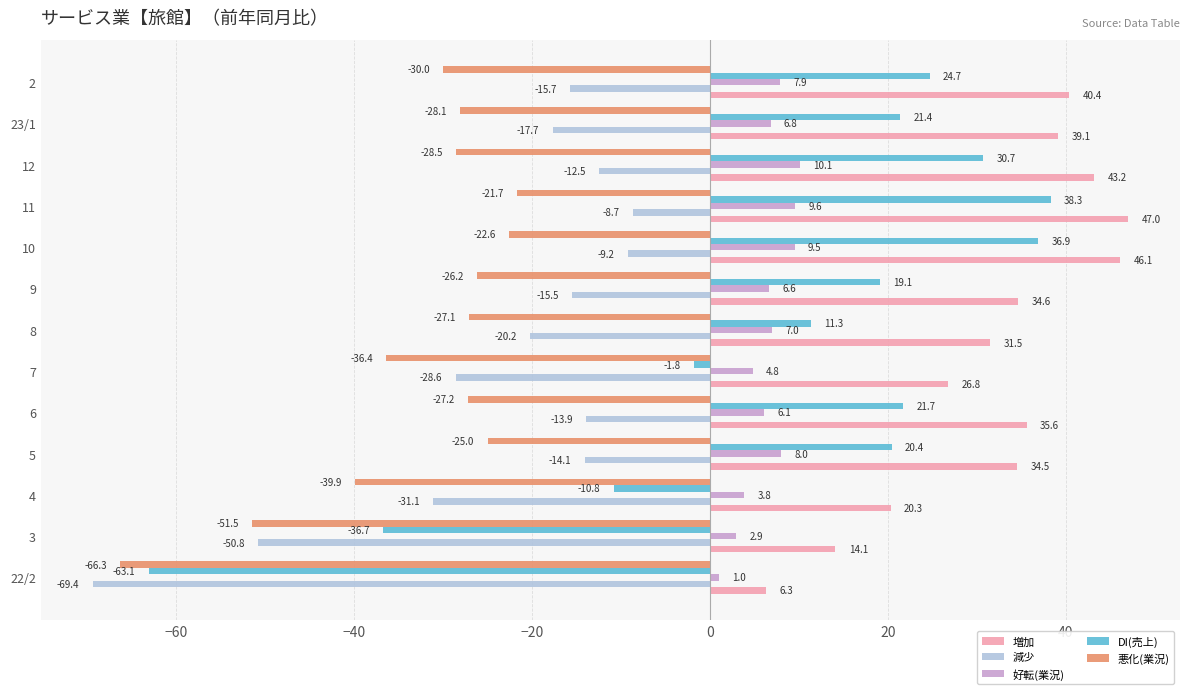

What is the spread (max minus min) of values at 9?

60.8